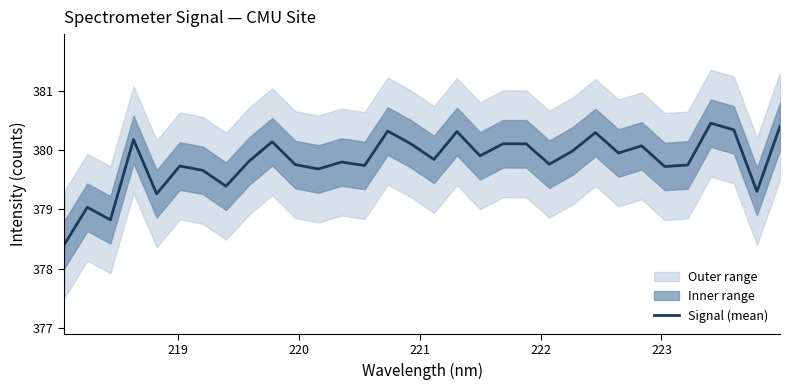

What is the maximum value for Signal (mean)?

380.5